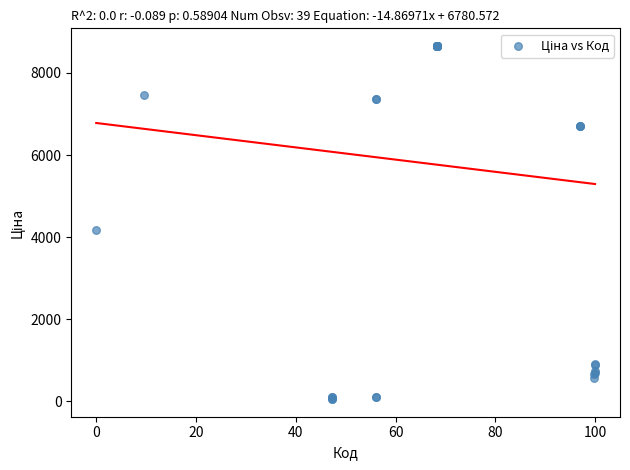

What Y value in the scatter plot is closest to 4355?

4161.8